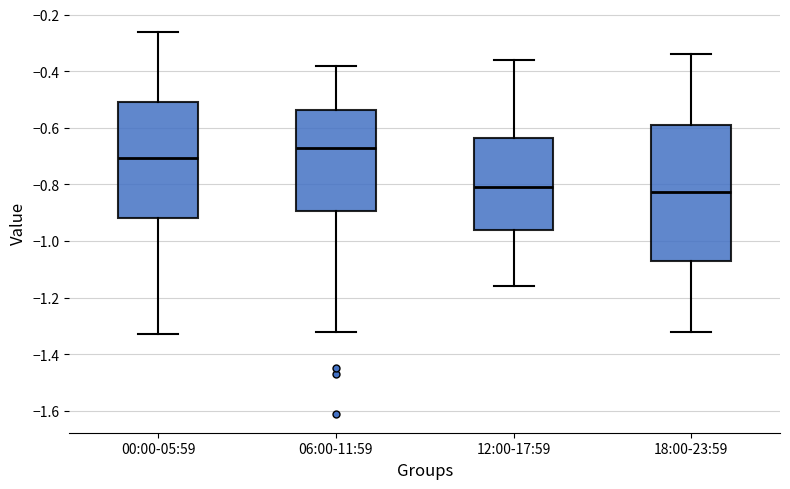

Which box is the tallest, from its lower edge to its upper edge?

18:00-23:59